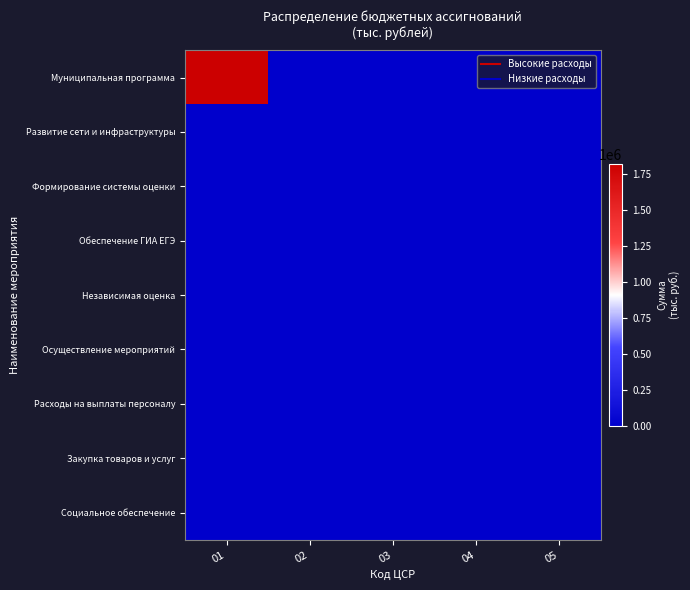

Rank the series at 02 from lowest to highest value.

Муниципальная программа, Осуществление мероприятий, Расходы на выплаты персоналу, Закупка товаров и услуг, Социальное обеспечение, Обеспечение ГИА ЕГЭ, Формирование системы оценки, Независимая оценка, Развитие сети и инфраструктуры